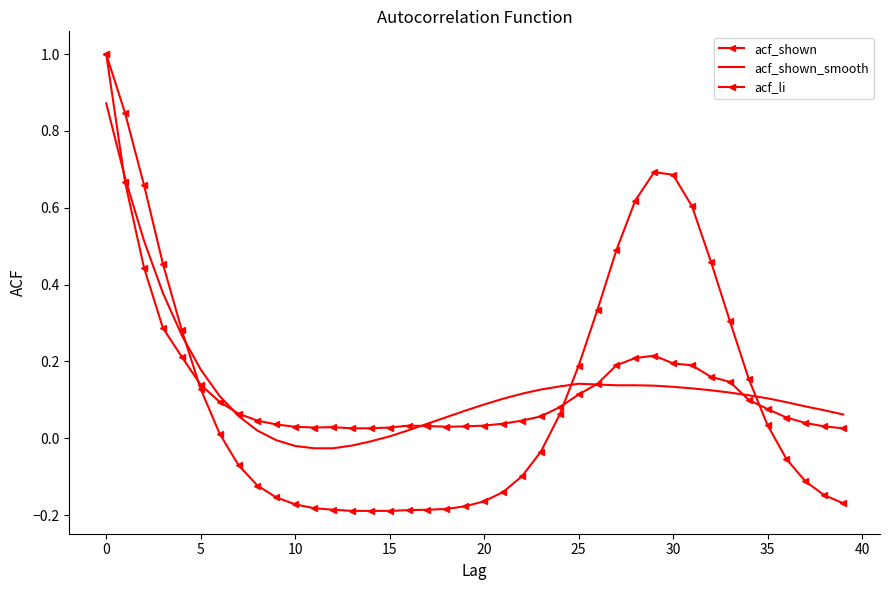

How many distinct data groups are displayed?

3